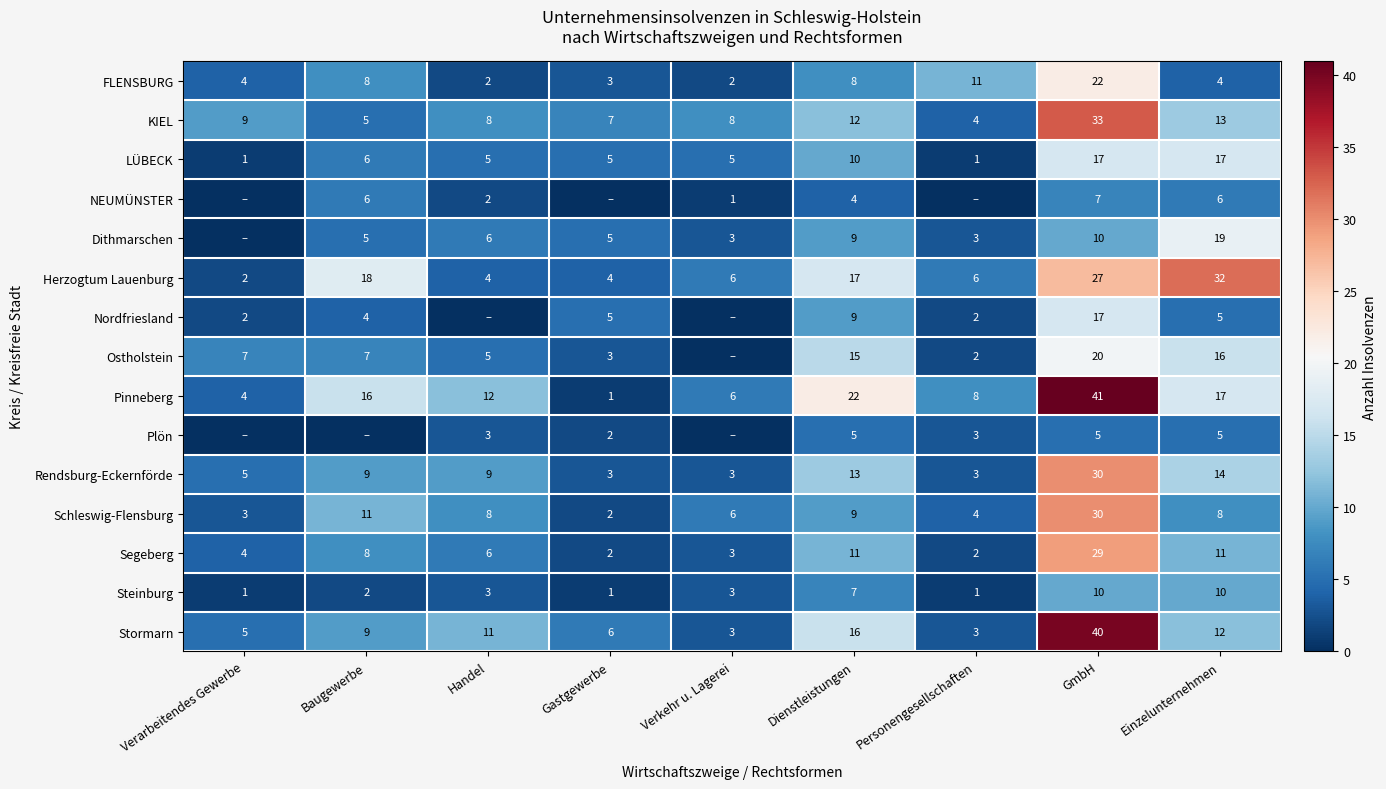

The Herzogtum Lauenburg series shows 17 at Dienstleistungen. True or false?

True